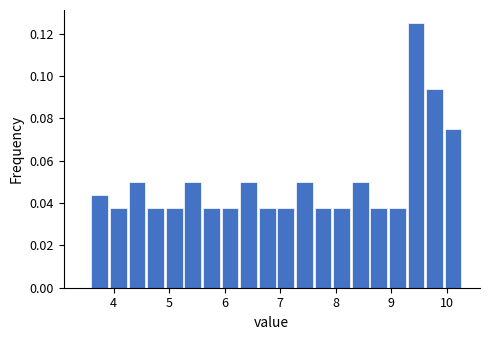

Read against the x-axis, roughly where is the centre of the tallest bar?

9.4